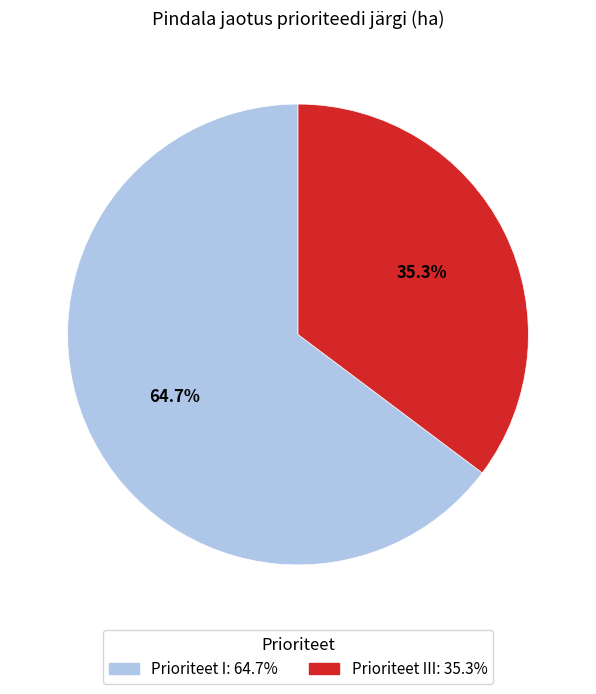

Is there any slice that represents more than half of the pie?

Yes